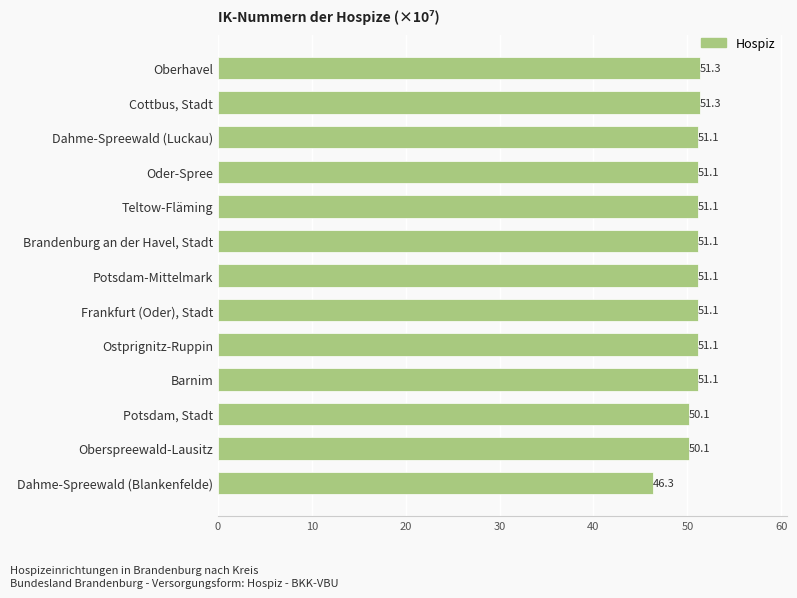

Approximately how many times larger is the value at Teltow-Fläming compared to Frankfurt (Oder), Stadt?

1.0